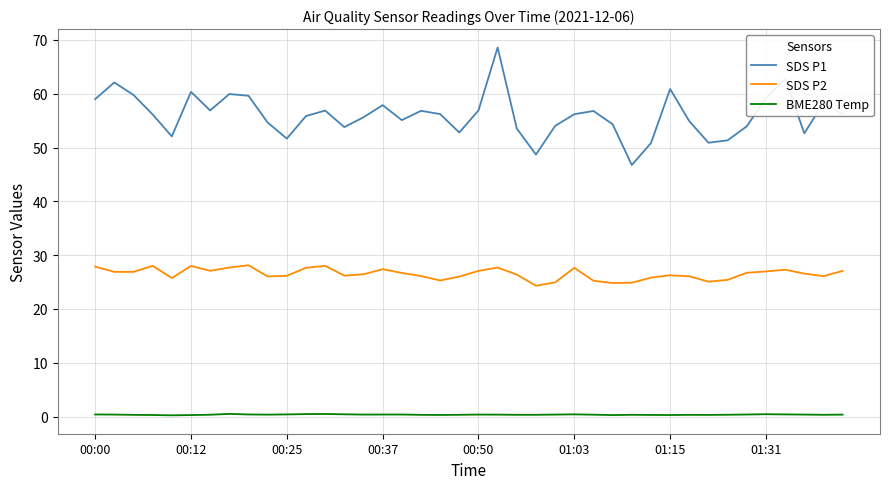

What is the minimum value for SDS P2?

24.3